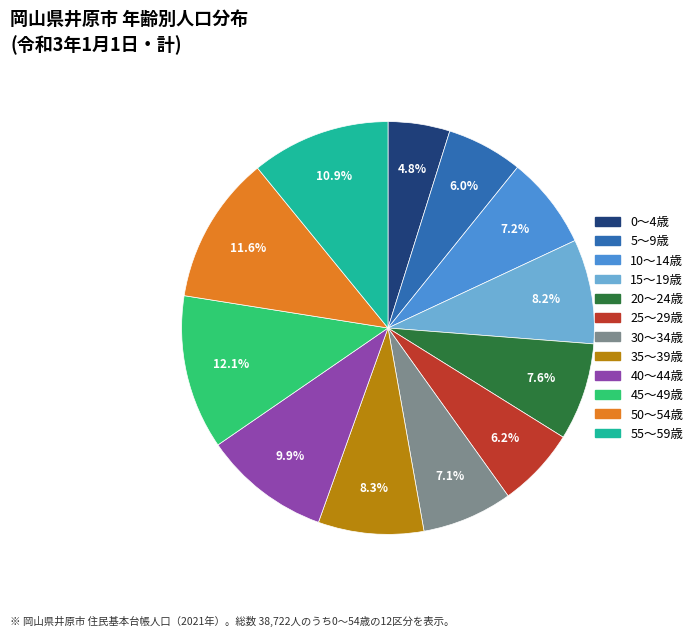

What is the smallest slice in the pie chart?

0～4歳